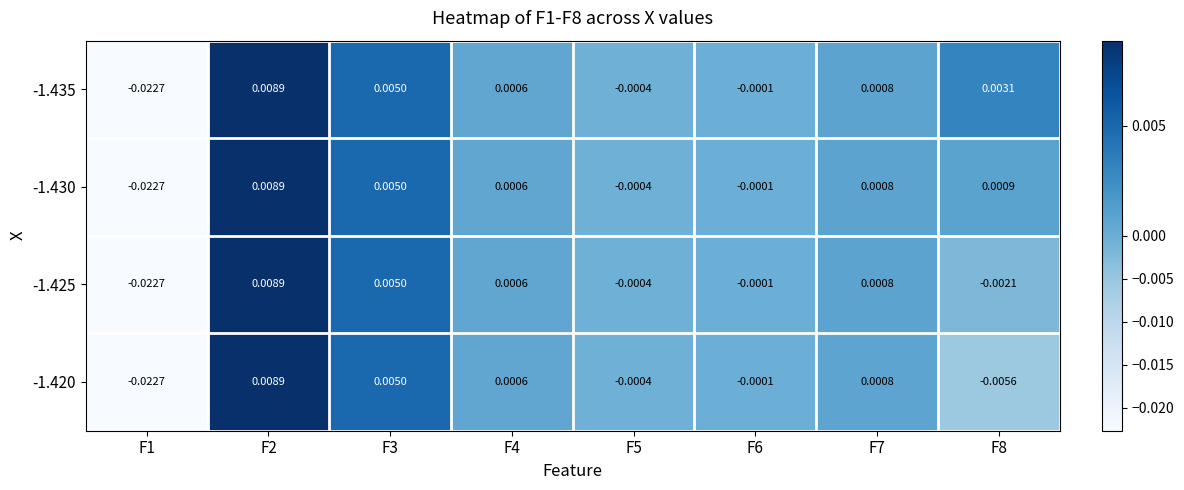

Is the value of -1.435 at F5 greater than the value of -1.420 at F4?

No